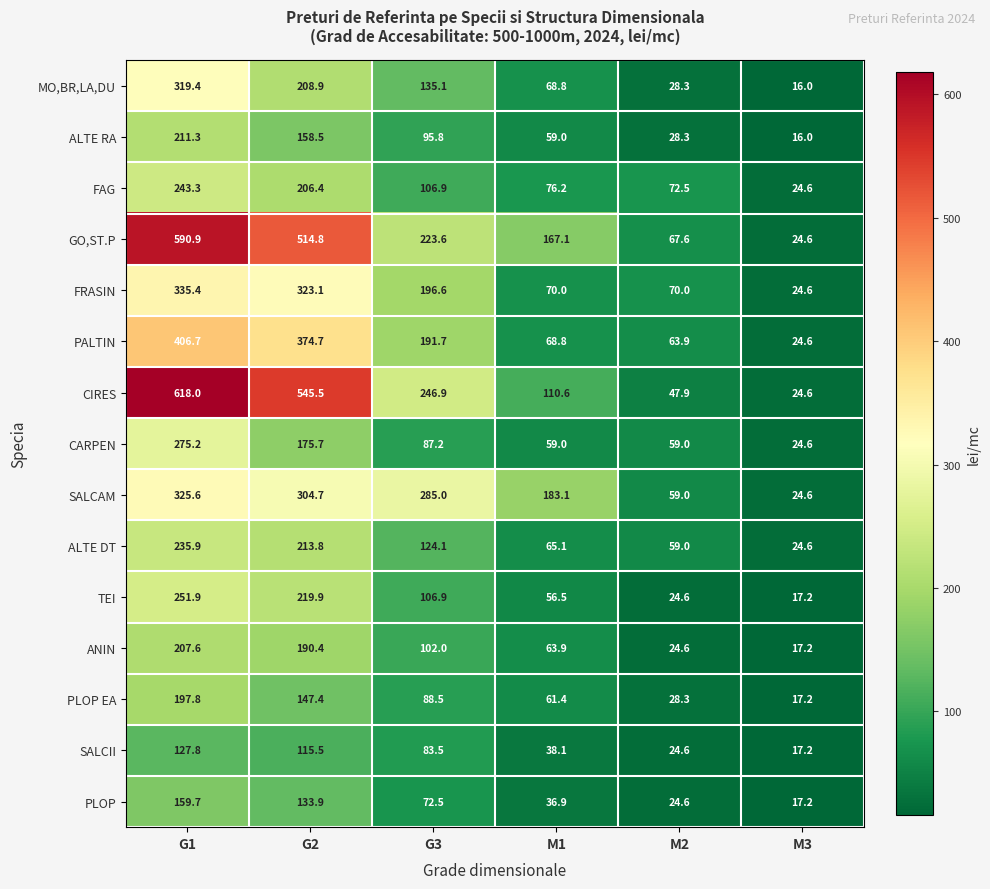

What is the total value across all series at G3?

2146.3